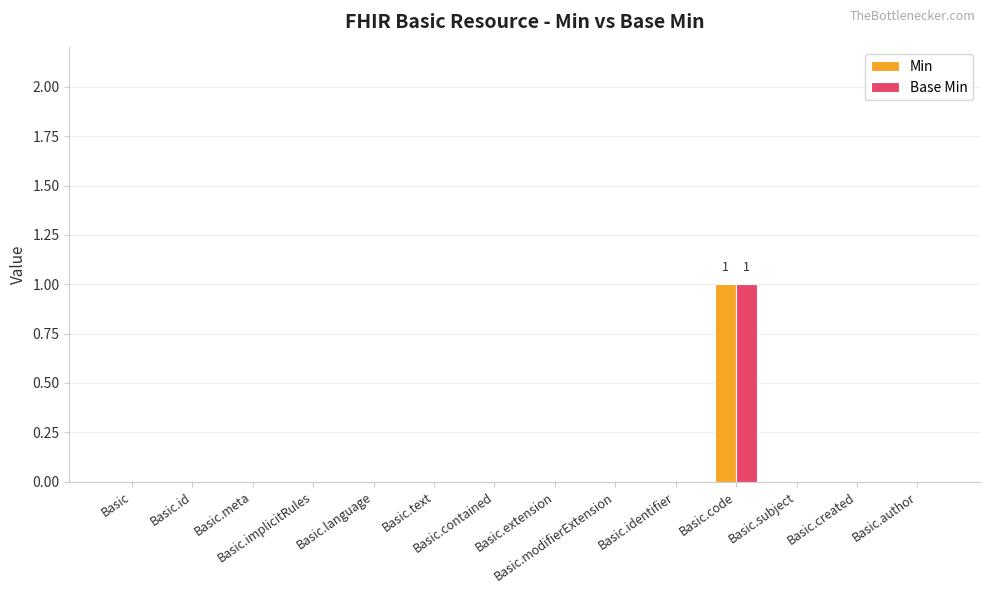

Reading left to right, extract all data points from this chart.

Min: Basic=0	Basic.id=0	Basic.meta=0	Basic.implicitRules=0	Basic.language=0	Basic.text=0	Basic.contained=0	Basic.extension=0	Basic.modifierExtension=0	Basic.identifier=0	Basic.code=1	Basic.subject=0	Basic.created=0	Basic.author=0
Base Min: Basic=0	Basic.id=0	Basic.meta=0	Basic.implicitRules=0	Basic.language=0	Basic.text=0	Basic.contained=0	Basic.extension=0	Basic.modifierExtension=0	Basic.identifier=0	Basic.code=1	Basic.subject=0	Basic.created=0	Basic.author=0